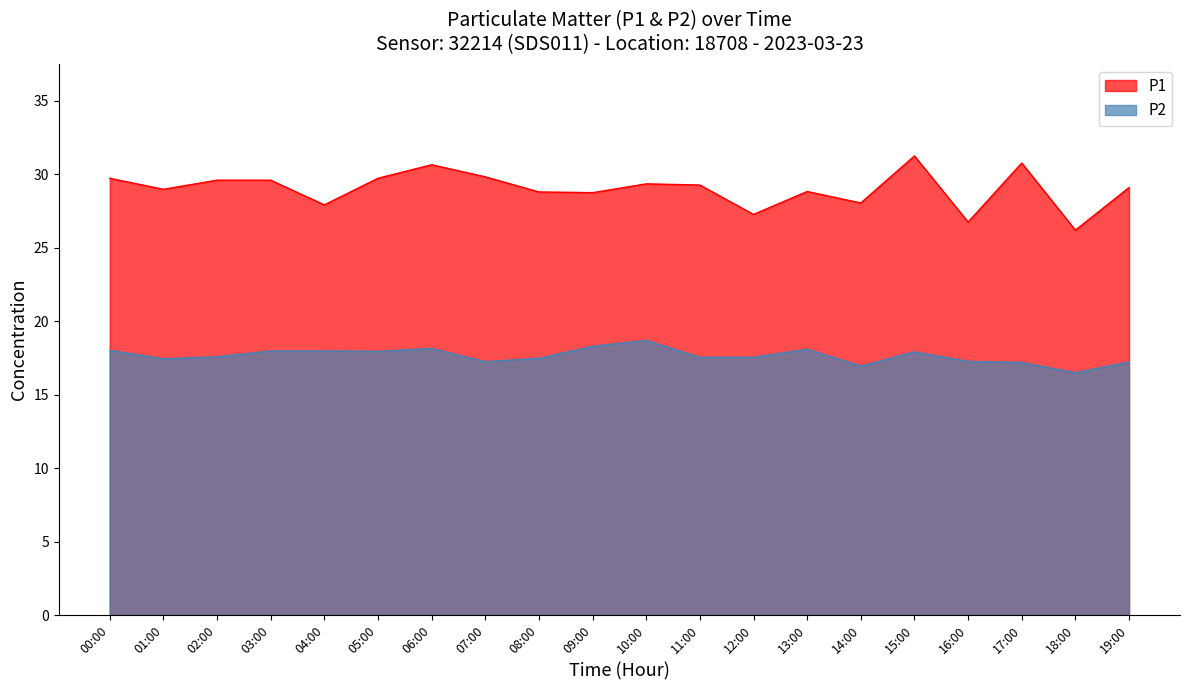

The P1 series shows 28.8 at 09:00. True or false?

True